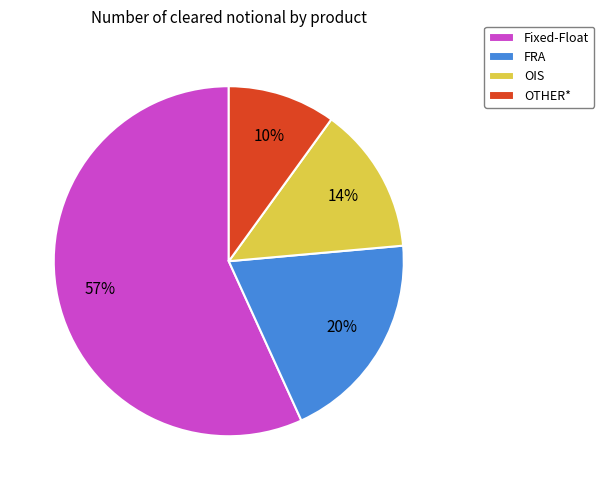

To the nearest percent, what is the difference between the Fixed-Float and FRA slice percentages?

37%